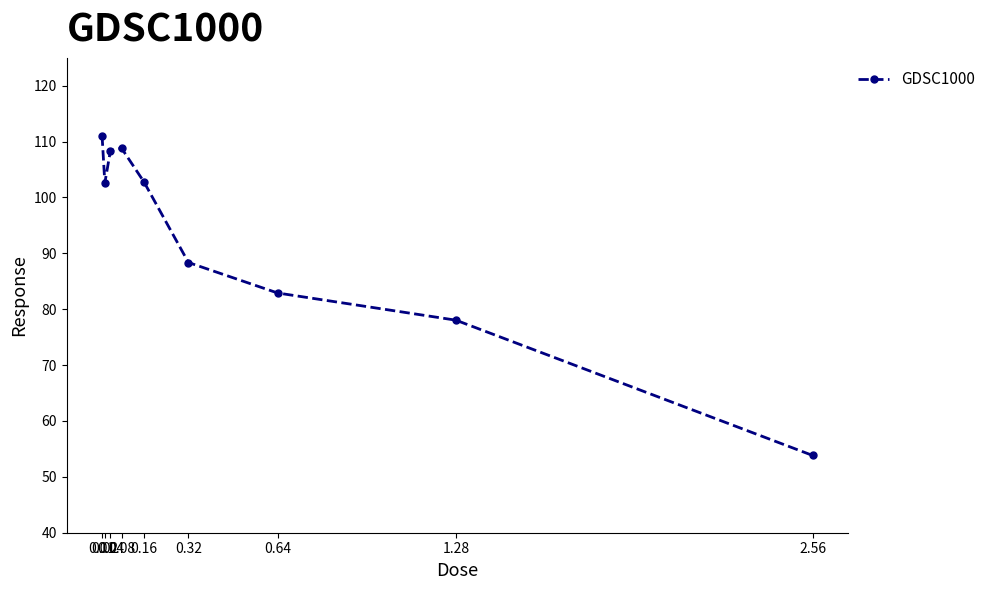

Between 1.28 and 0.02, which is larger?

0.02